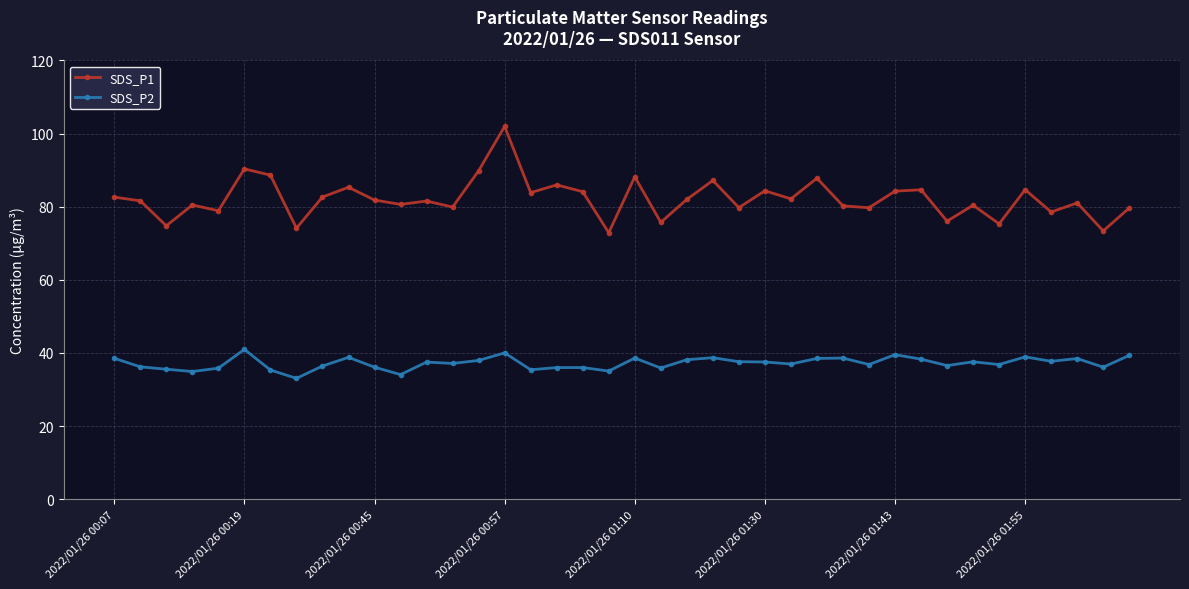

What is the sum of all SDS_P2 values?

1487.5